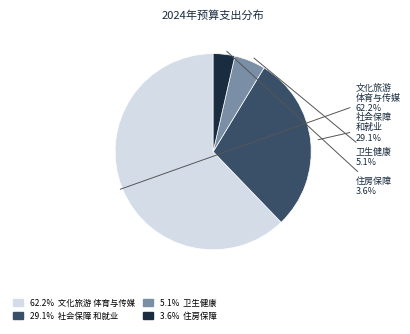

Which slice is the largest?

文化旅游 体育与传媒